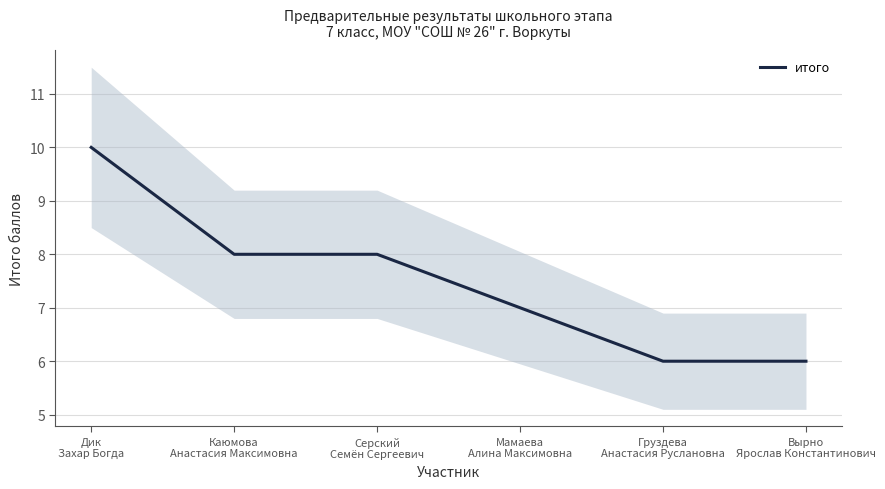

The chart shows a value of 6 at Вырно
Ярослав Константинович. True or false?

True